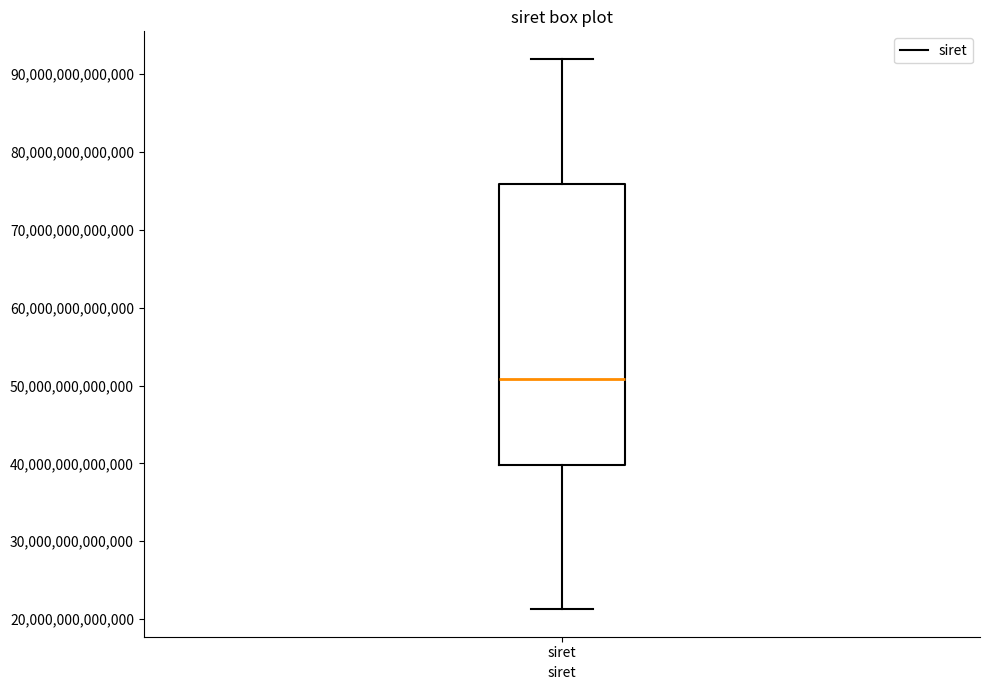

Transcribe this box plot: give where the median line is, the range the box spans, and where the two whiskers end, as read against the y-axis. The values are not printed on the chart, so give them approximately, as read against the axis.

median 51000000000000, box 40000000000000 to 76000000000000, whiskers 21000000000000 to 92000000000000